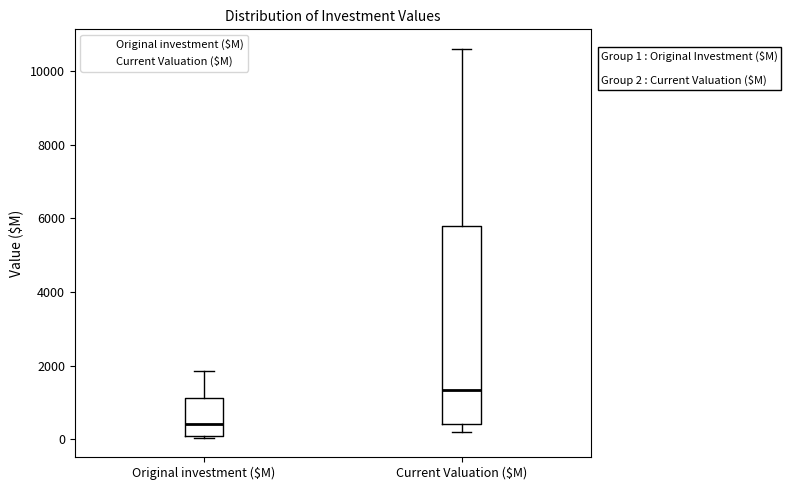

Which box's median line is the highest?

Current Valuation ($M)